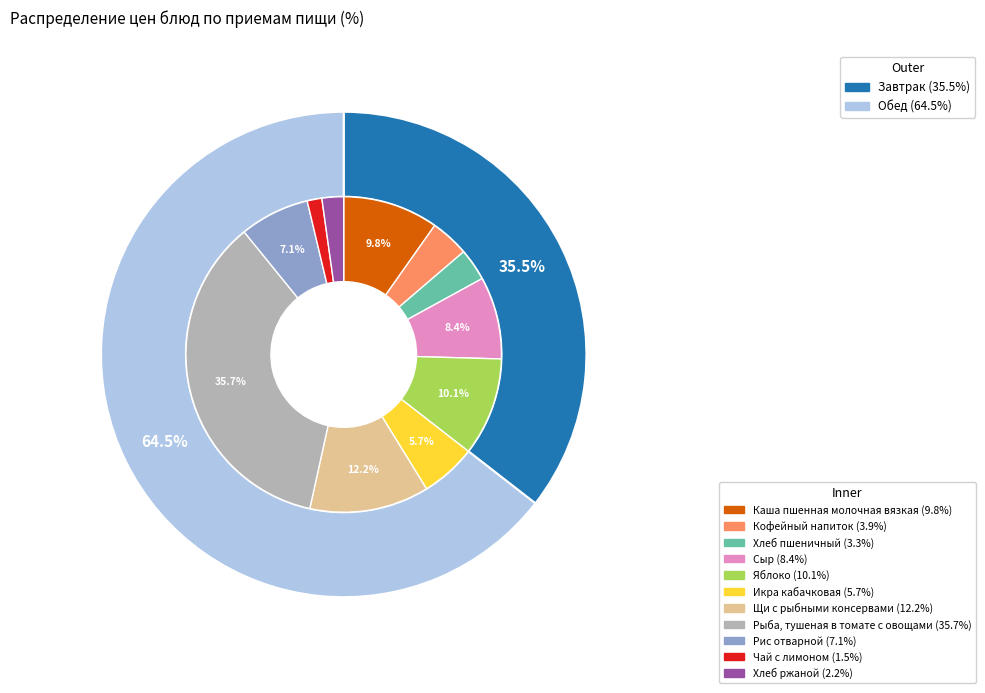

Rank the categories by value from highest to lowest.

Рыба, тушеная в томате с овощами, Щи с рыбными консервами, Яблоко, Каша пшенная молочная вязкая, Сыр, Рис отварной, Икра кабачковая, Кофейный напиток, Хлеб пшеничный, Хлеб ржаной, Чай с лимоном